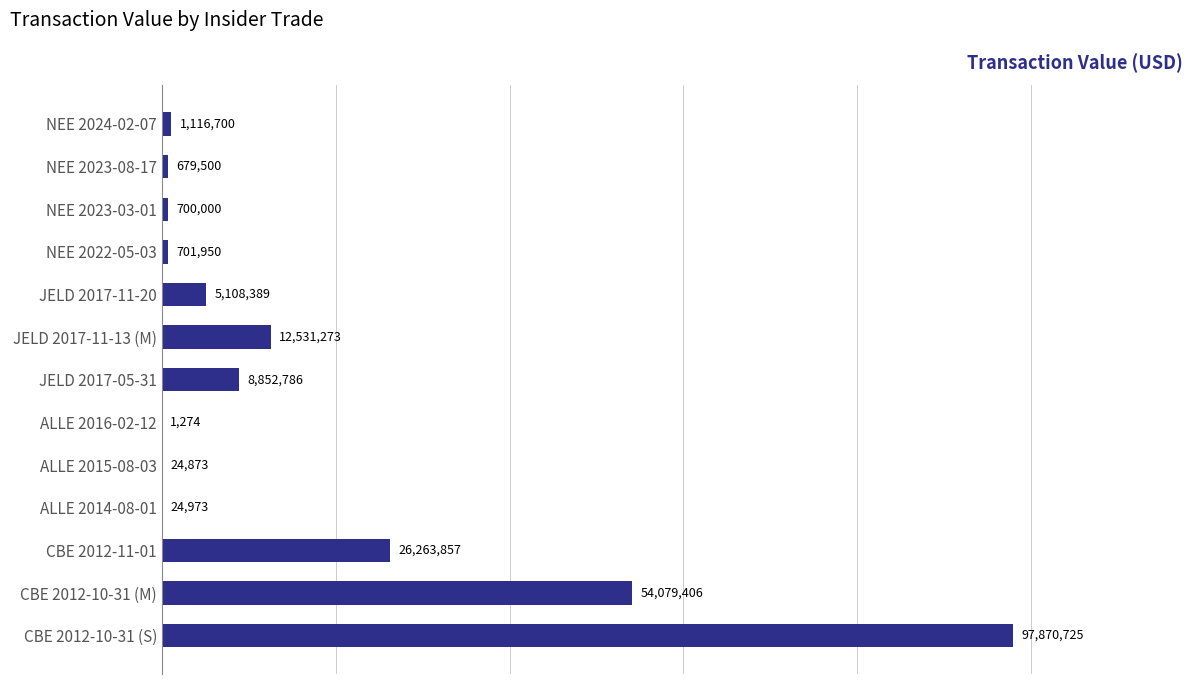

Count the number of categories in the chart.

13